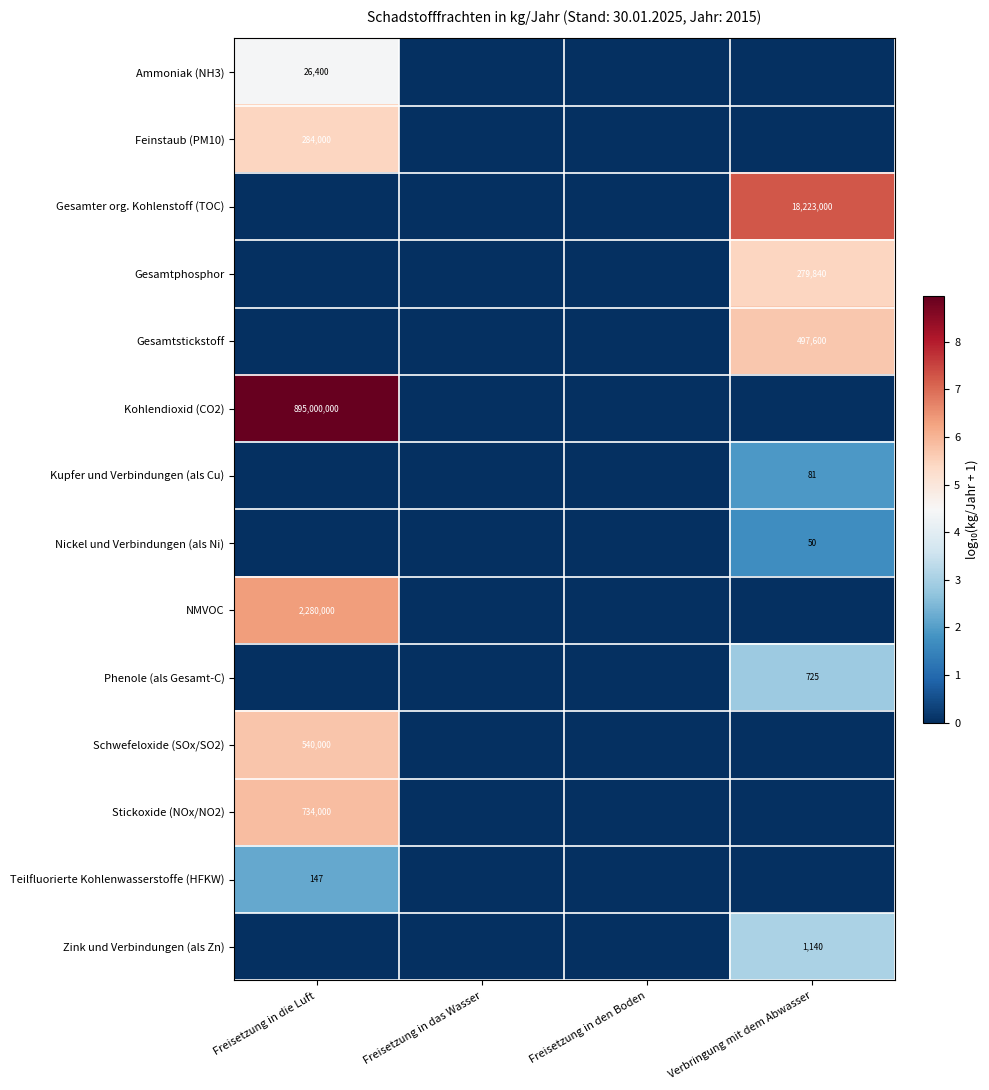

Is it true that Stickoxide (NOx/NO2) equals 734000 at Freisetzung in die Luft?

True